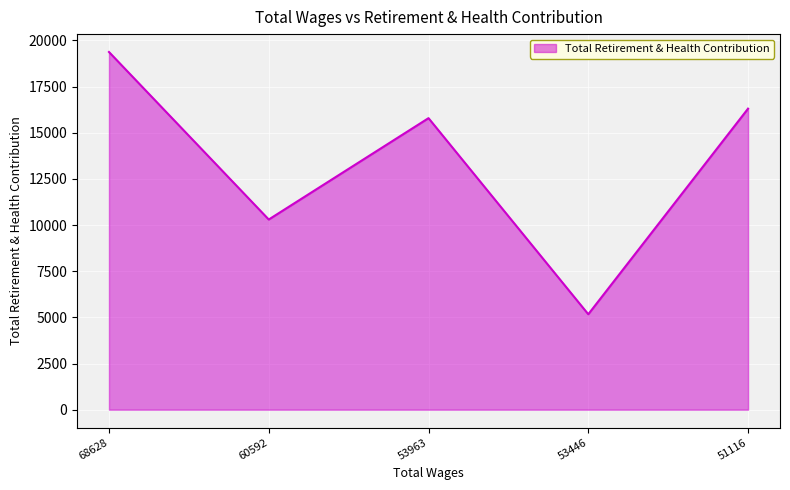

What is the greatest value displayed?

19373